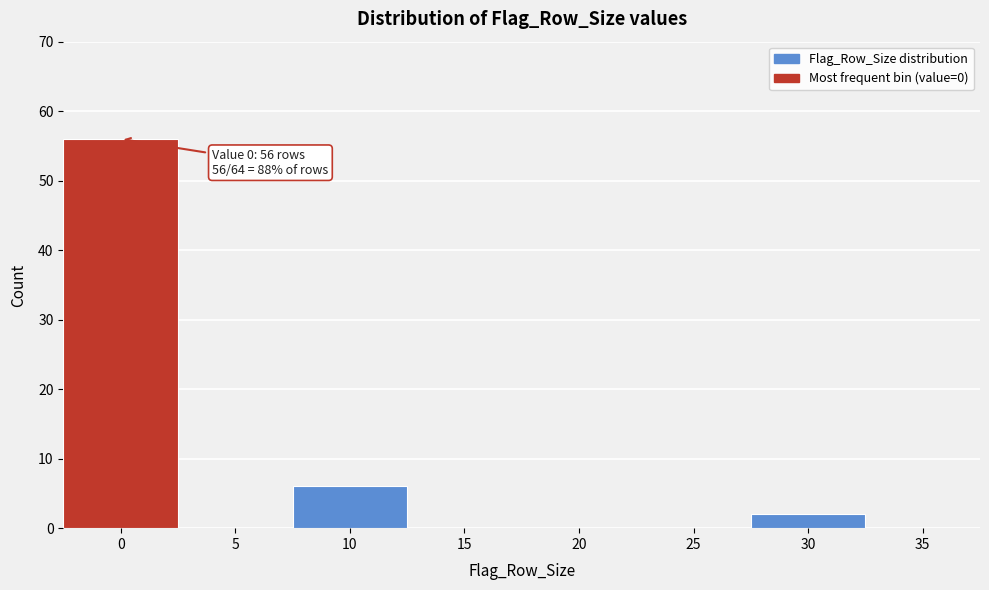

Reading left to right, list all the values displayed in this chart.

0=56	5=0	10=6	15=0	20=0	25=0	30=2	35=0